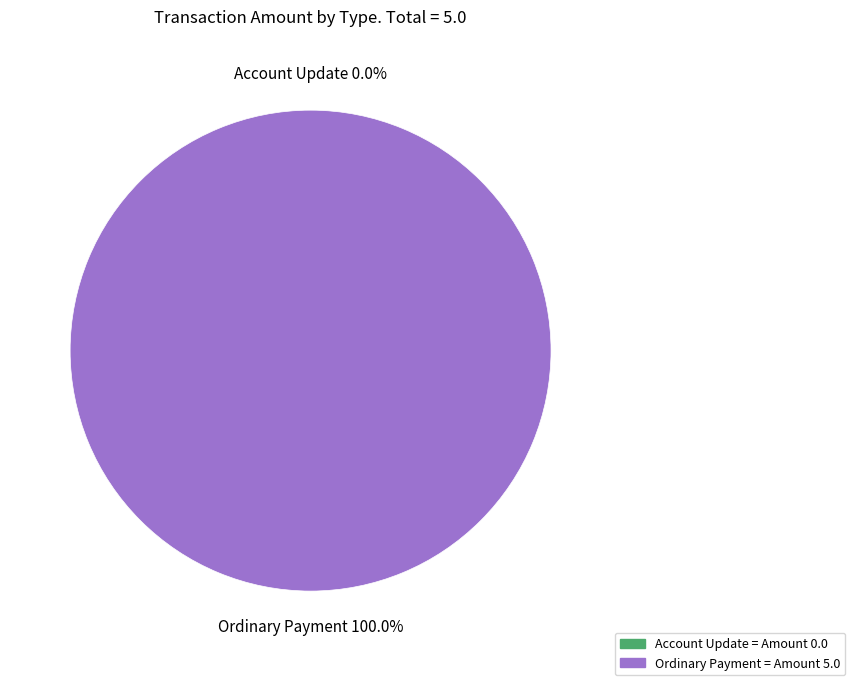

Is it true that Account Update is 0% of the pie?

True